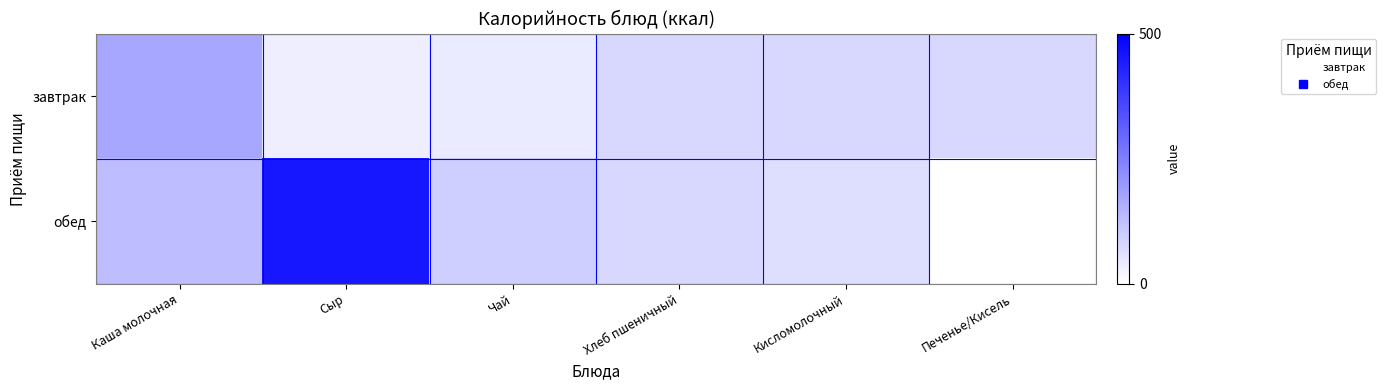

What is the maximum value shown in the chart?

454.3